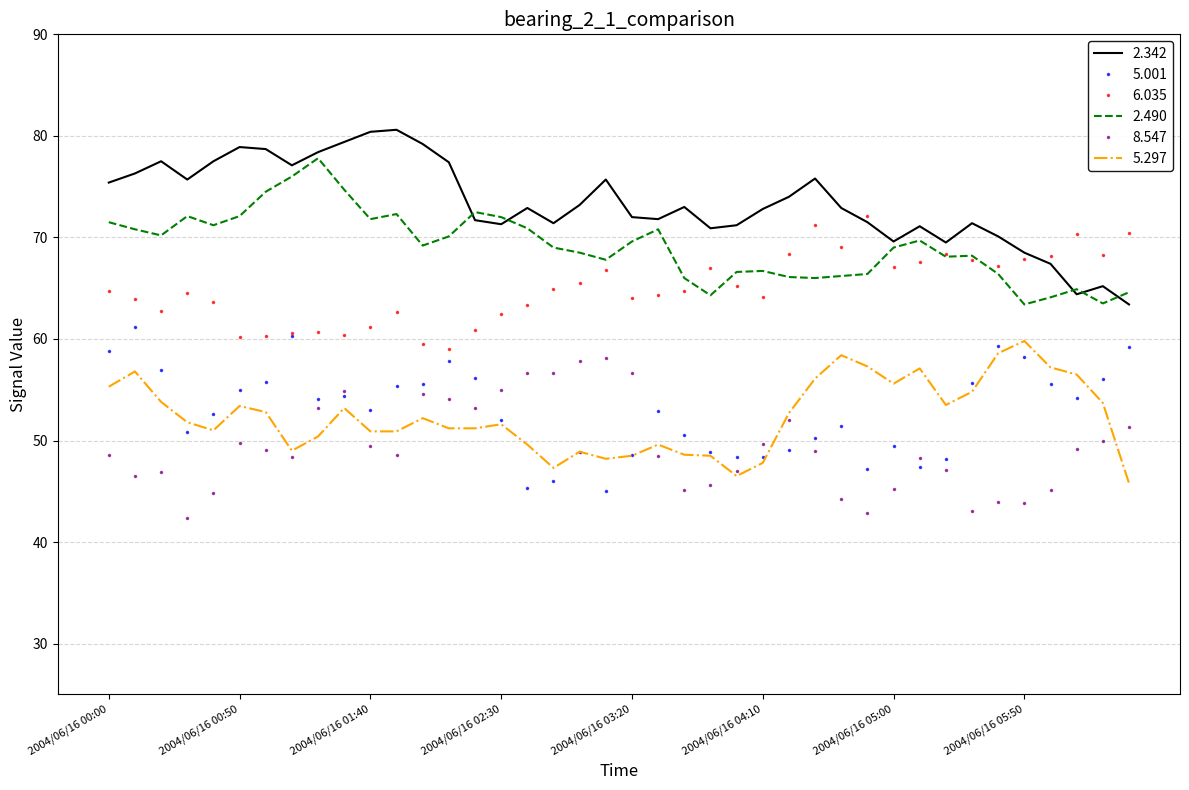

True or false: 6.035 and 5.297 intersect in this chart.

False